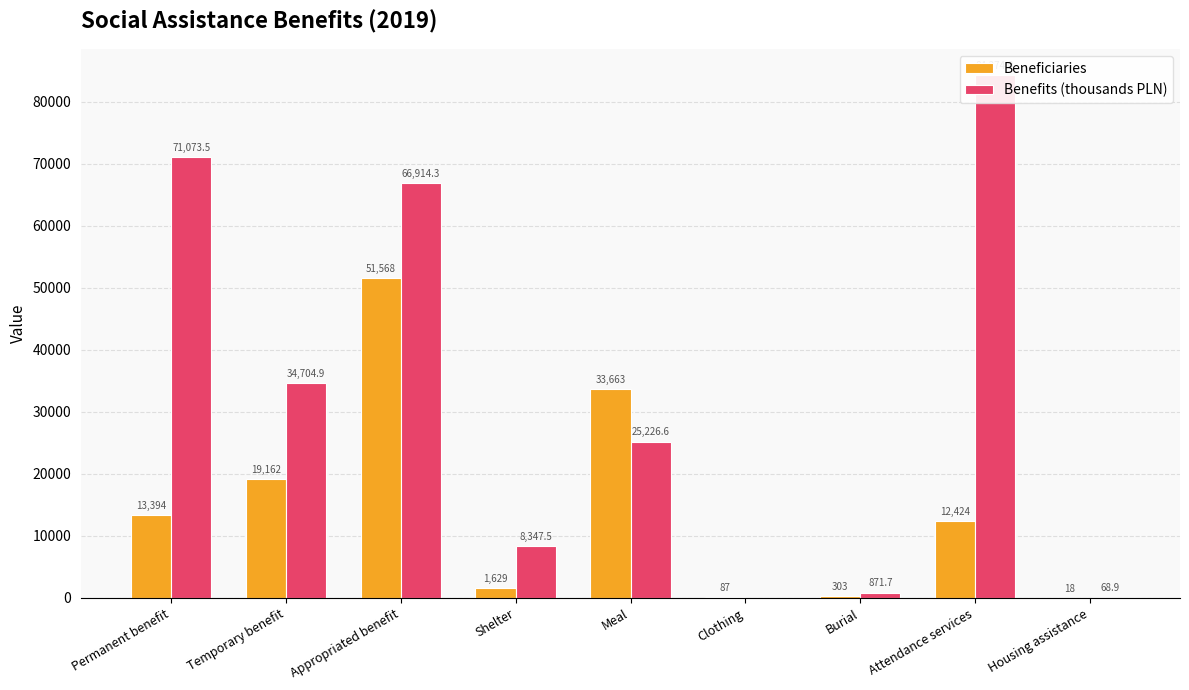

Is it true that Benefits (thousands PLN) equals 10926.7 at Temporary benefit?

False